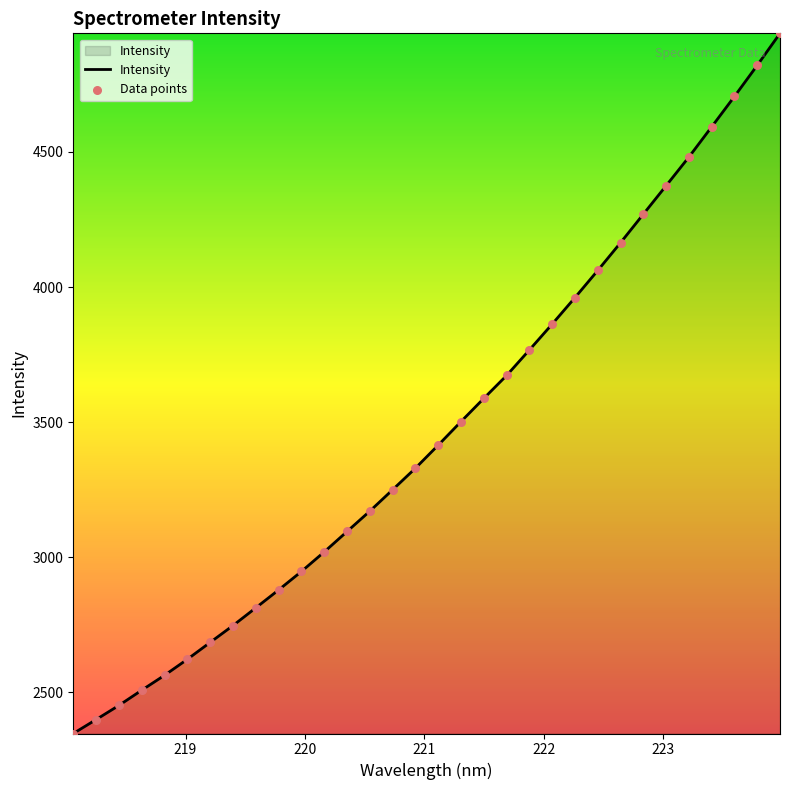

What is the minimum value shown in the chart?

2347.5